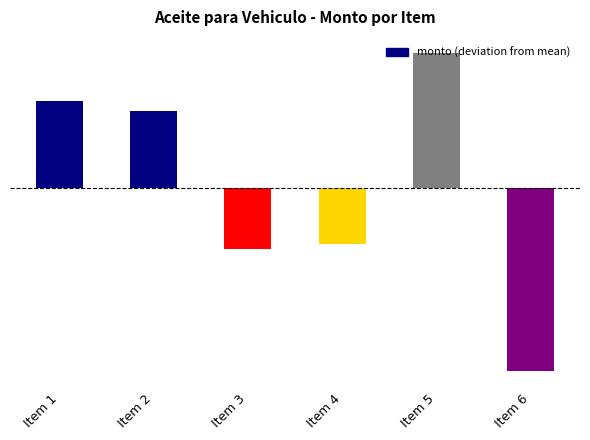

Reading left to right, transcribe all the data shown in this chart.

1581041.7	1406041.7	-1106458.3	-1012708.3	2456041.7	-3323958.3